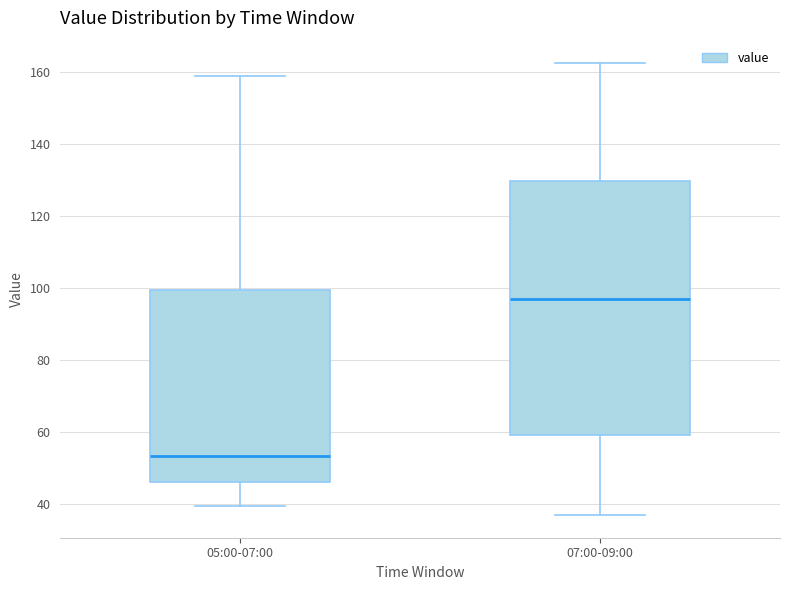

Which box has the lowest median line?

05:00-07:00